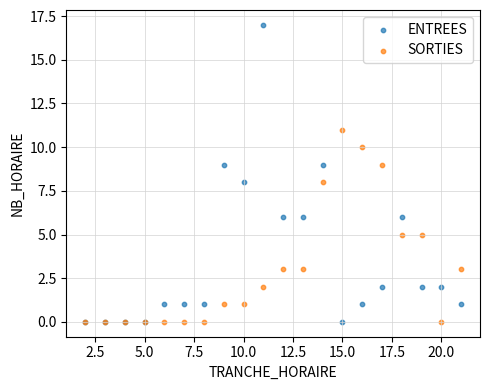

Which series has the largest Y range (max minus min)?

ENTREES